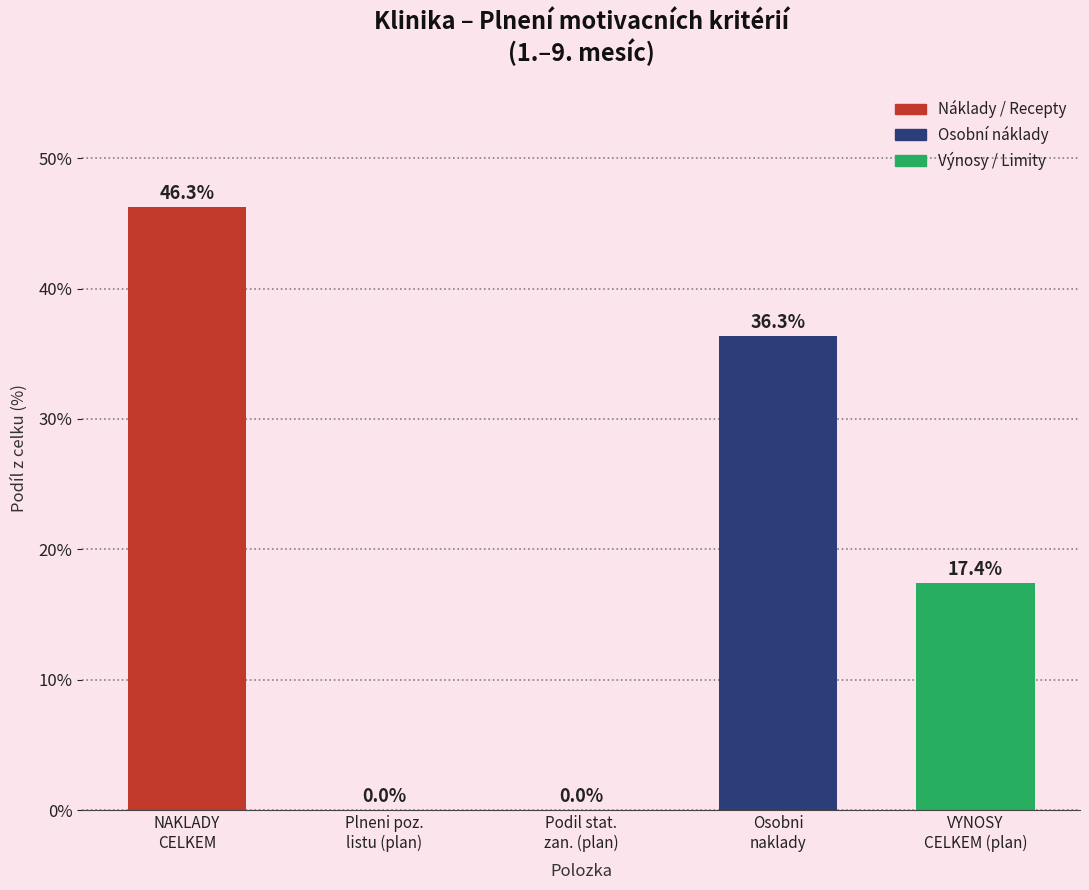

What is the greatest value displayed?

46.3